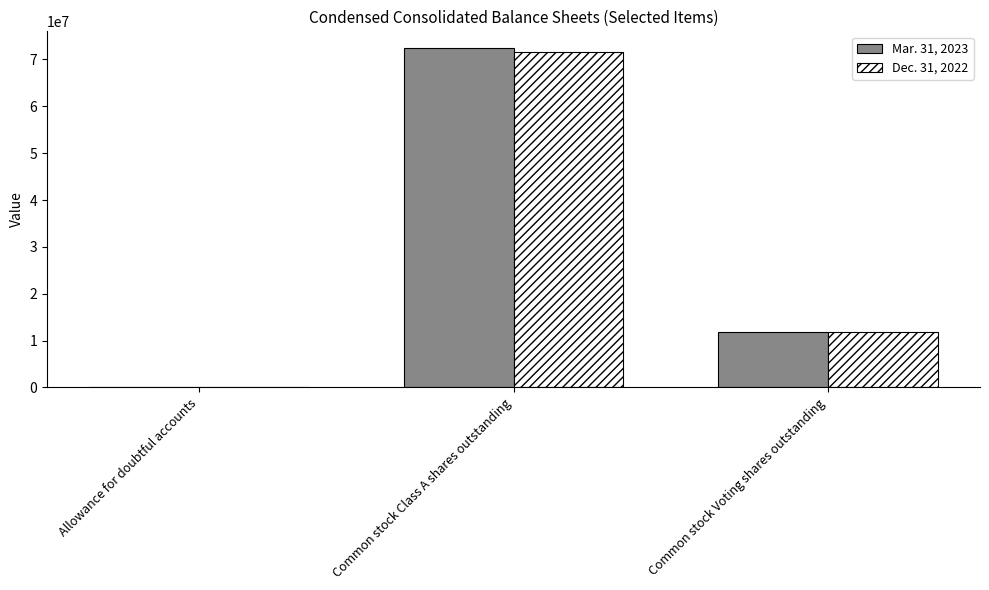

Is the value of Mar. 31, 2023 at Common stock Voting shares outstanding greater than the value of Dec. 31, 2022 at Allowance for doubtful accounts?

Yes